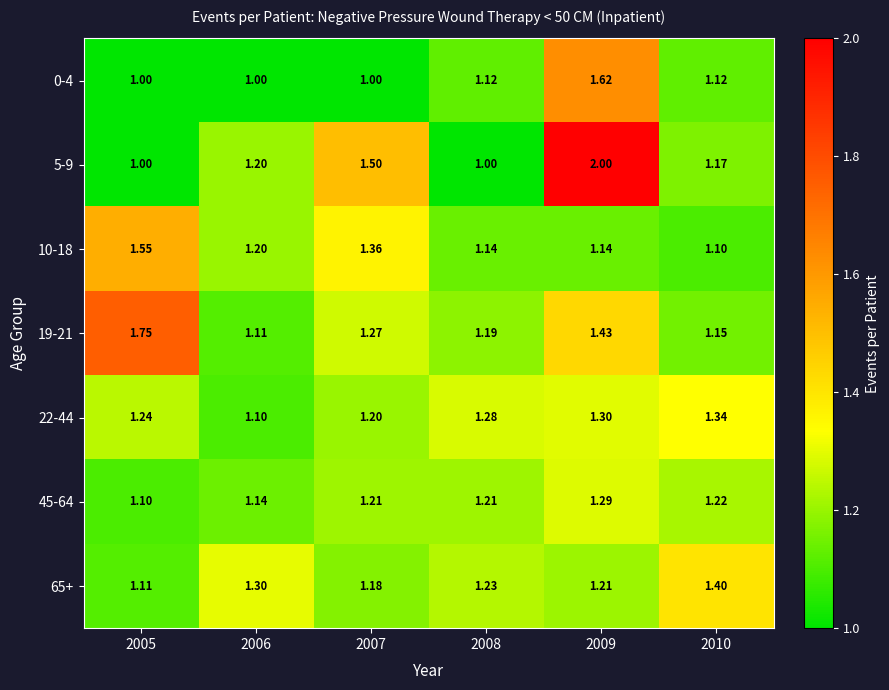

Is the value of 65+ at 2007 greater than the value of 0-4 at 2007?

Yes